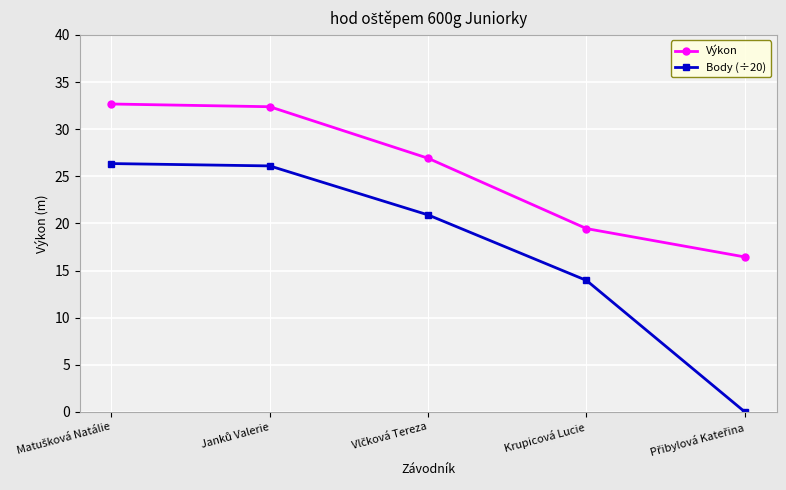

True or false: Výkon and Body (÷20) cross at least once.

False